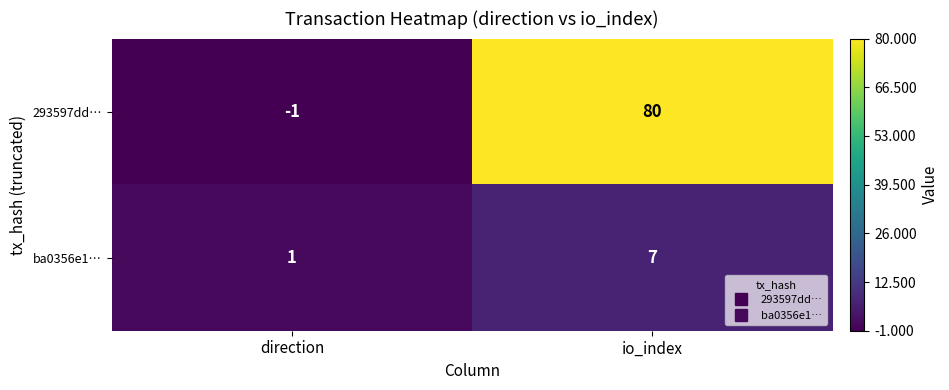

What is the difference between the ba0356e1… values at direction and io_index?

6